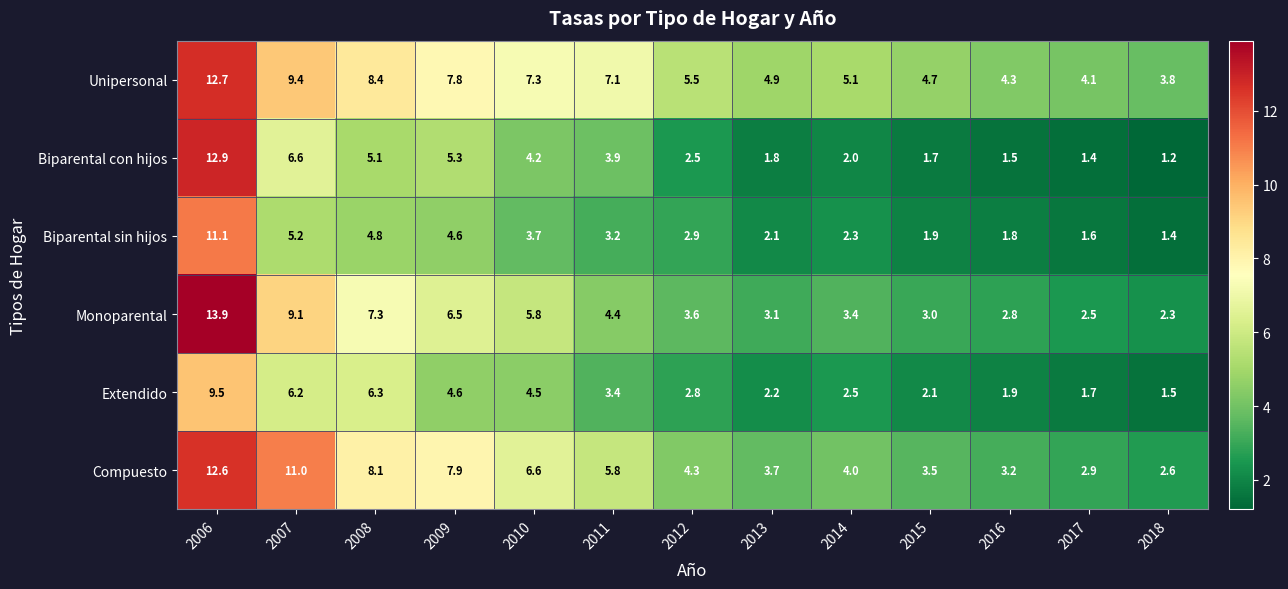

At which category is the sum across all series the highest?

2006